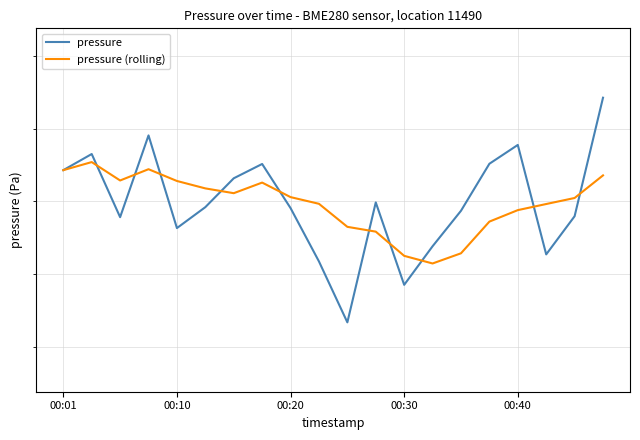

What is the maximum value shown in the chart?

95464.2